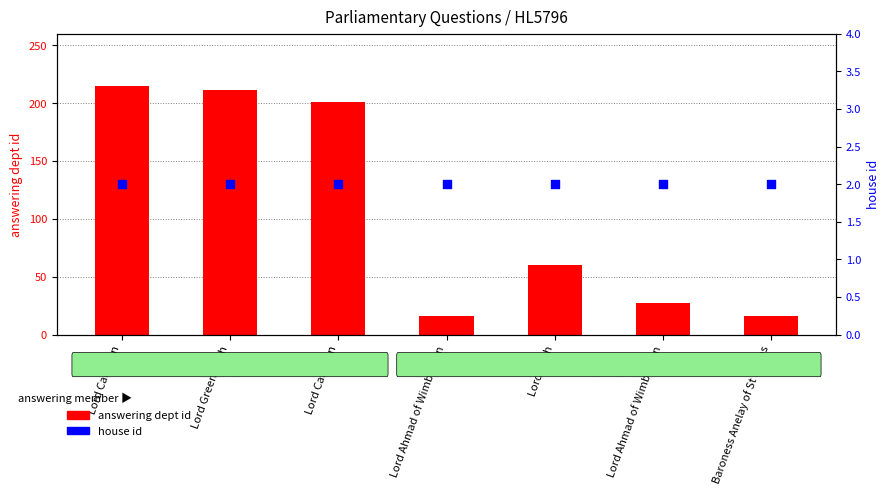

Which series reaches the maximum Y coordinate?

answering dept id